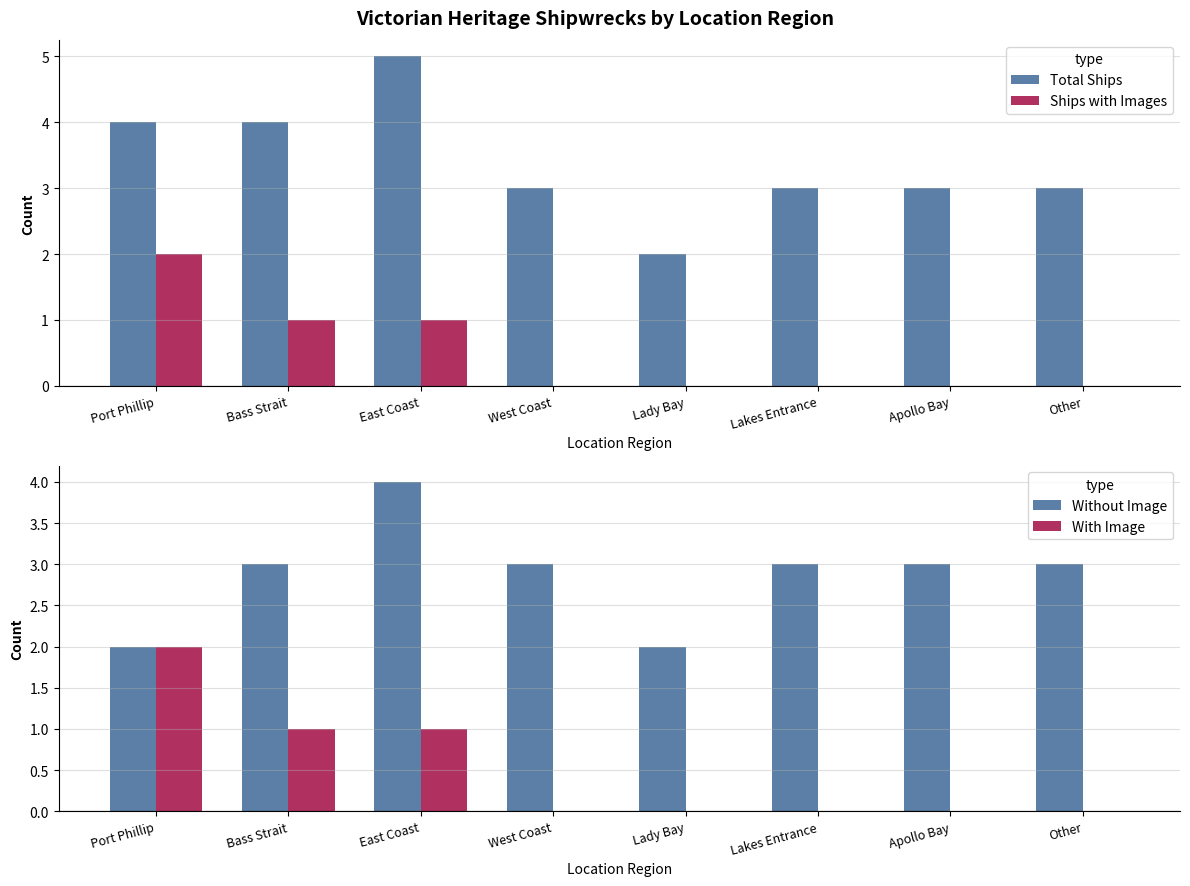

Between Bass Strait and East Coast, which series saw the biggest shift?

Total Ships